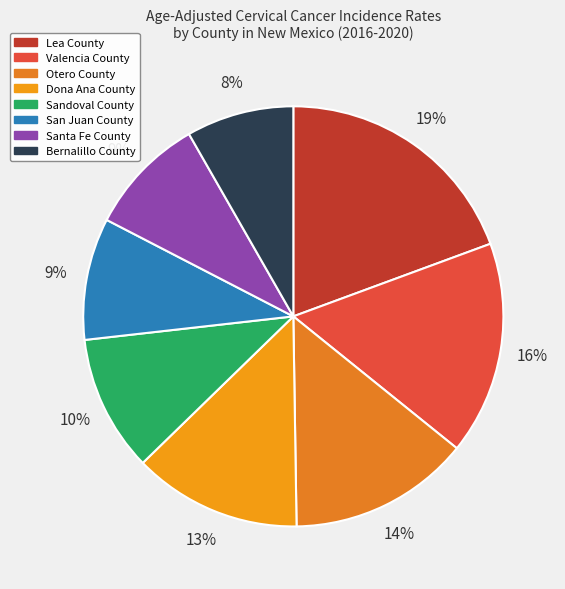

To the nearest percent, what portion does San Juan County represent?

9%